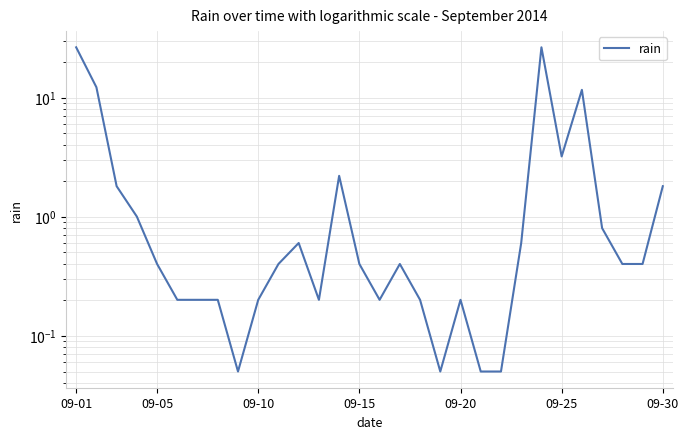

What is the maximum value shown in the chart?

26.4